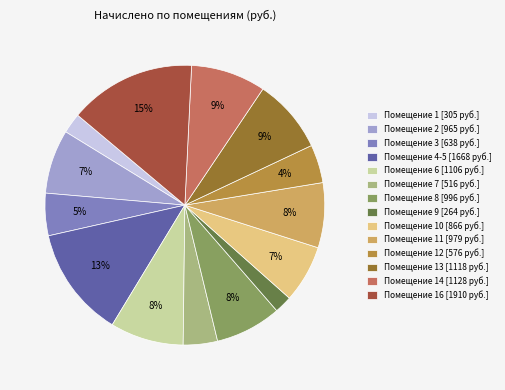

To the nearest percent, what percentage of the pie is Помещение 14 [1128 руб.]?

9%